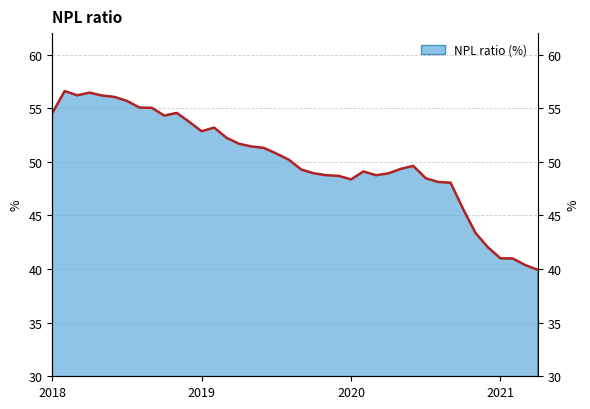

Which label corresponds to the smallest value in the chart?

2021-04